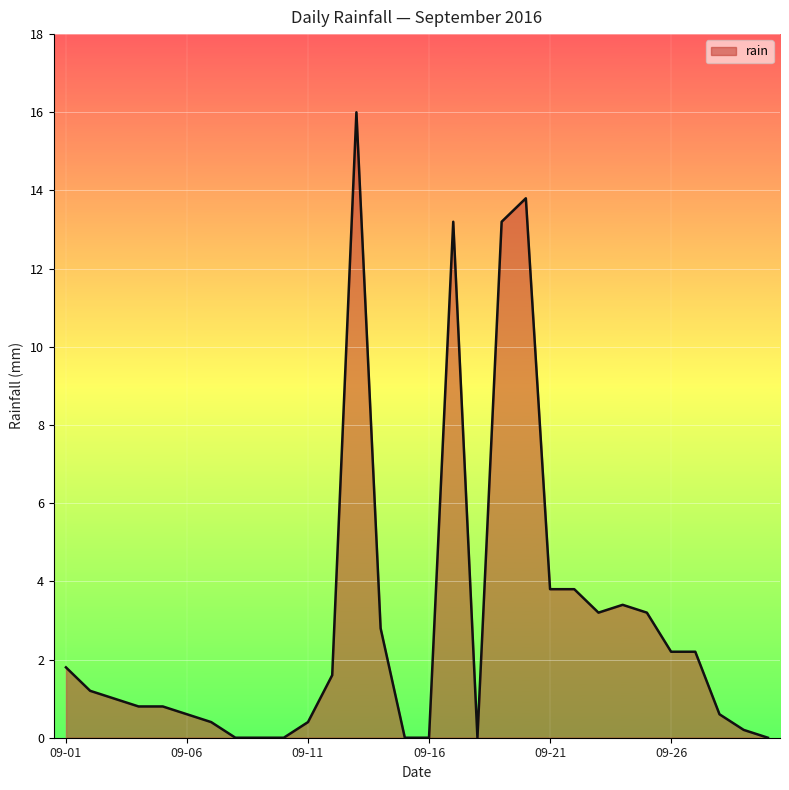

What is the maximum value shown in the chart?

16.0